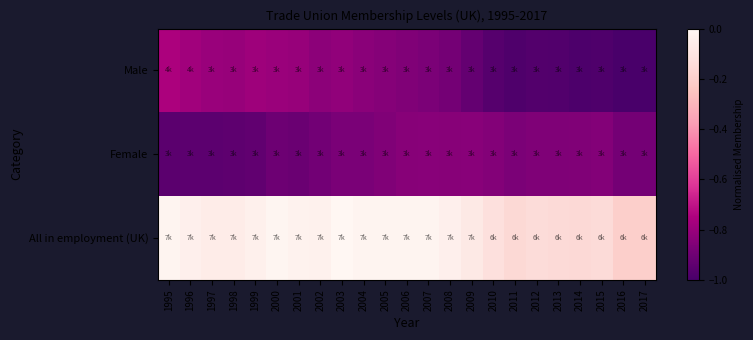

Reading left to right, transcribe all the data shown in this chart.

Male: 1995=-0.8	1996=-0.8	1997=-0.8	1998=-0.8	1999=-0.8	2000=-0.8	2001=-0.8	2002=-0.8	2003=-0.8	2004=-0.8	2005=-0.8	2006=-0.9	2007=-0.9	2008=-0.9	2009=-0.9	2010=-1.0	2011=-1.0	2012=-1.0	2013=-1.0	2014=-1.0	2015=-1.0	2016=-1.0	2017=-1.0
Female: 1995=-1.0	1996=-0.9	1997=-0.9	1998=-0.9	1999=-0.9	2000=-0.9	2001=-0.9	2002=-0.9	2003=-0.9	2004=-0.9	2005=-0.9	2006=-0.8	2007=-0.8	2008=-0.8	2009=-0.8	2010=-0.8	2011=-0.9	2012=-0.9	2013=-0.9	2014=-0.9	2015=-0.8	2016=-0.9	2017=-0.9
All in employment (UK): 1995=-0.0	1996=-0.0	1997=-0.1	1998=-0.1	1999=-0.0	2000=-0.0	2001=-0.0	2002=-0.0	2003=0.0	2004=-0.0	2005=-0.0	2006=-0.0	2007=-0.0	2008=-0.0	2009=-0.1	2010=-0.1	2011=-0.2	2012=-0.1	2013=-0.2	2014=-0.2	2015=-0.1	2016=-0.2	2017=-0.2